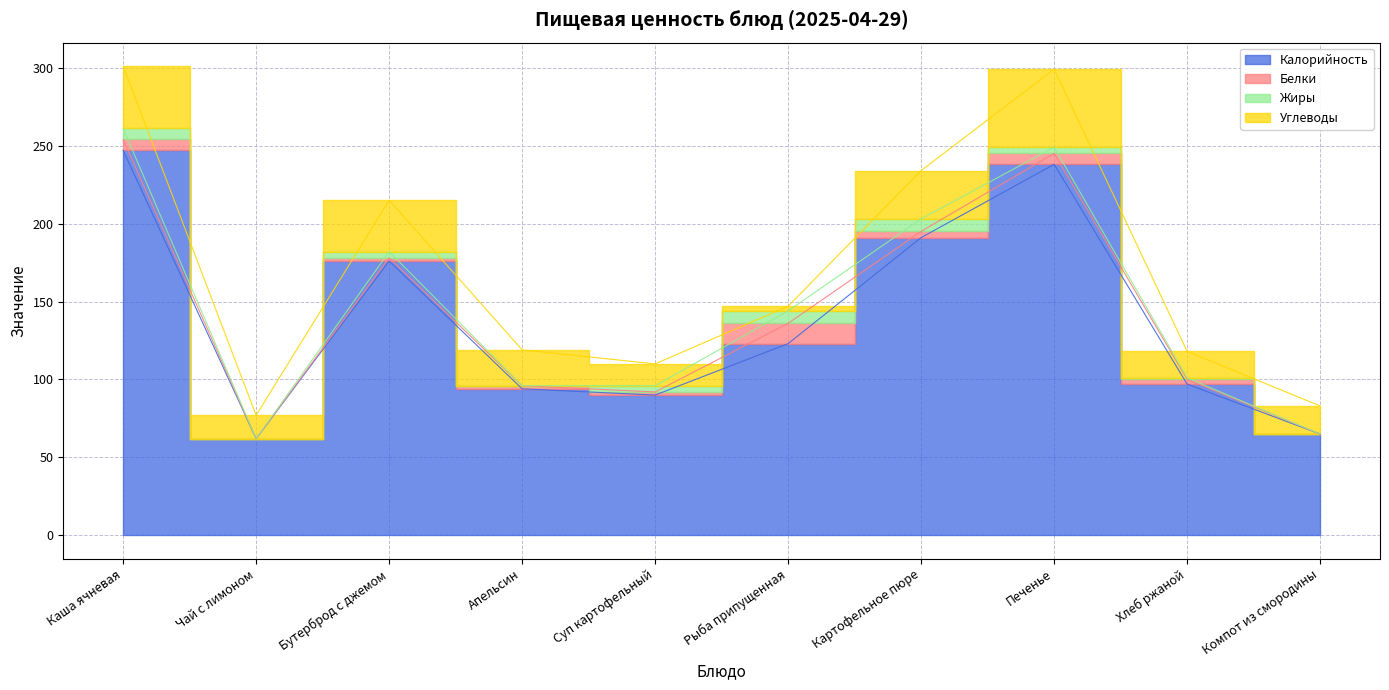

How many categories are shown in the chart?

10